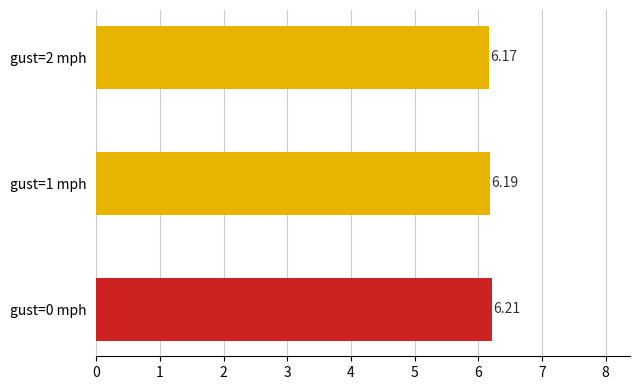

List the labels in order of value, smallest first.

gust=2 mph, gust=1 mph, gust=0 mph